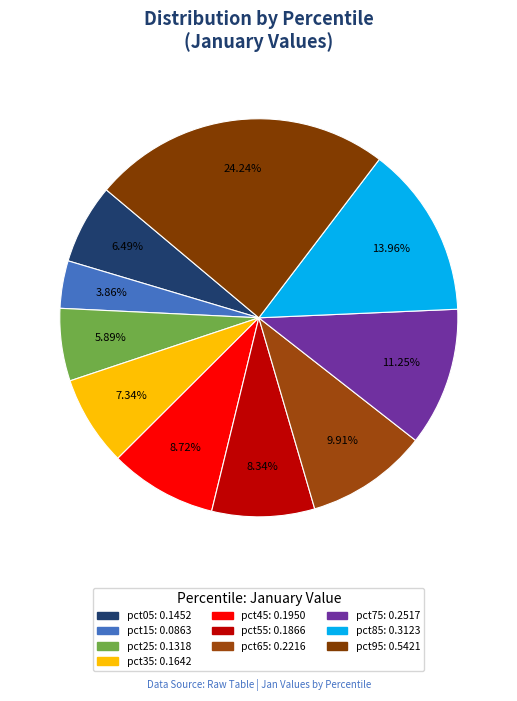

The pct75 slice represents 1% of the pie. True or false?

False